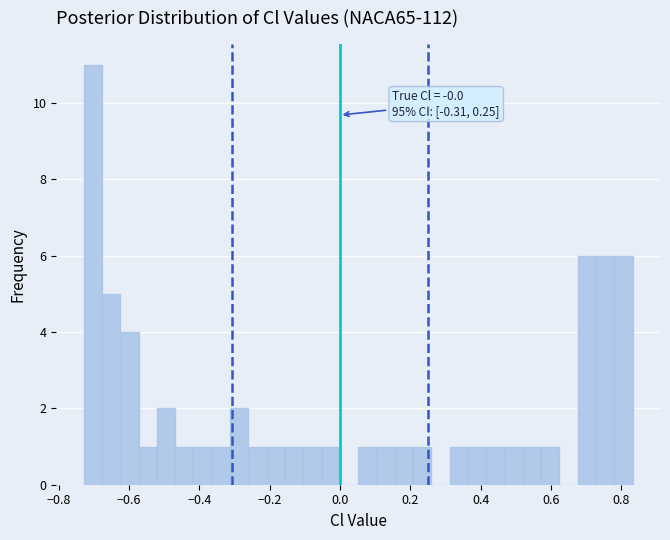

Around what value on the x-axis is the tallest bar? Give the approximate position of its centre, as read against the axis.

-0.70